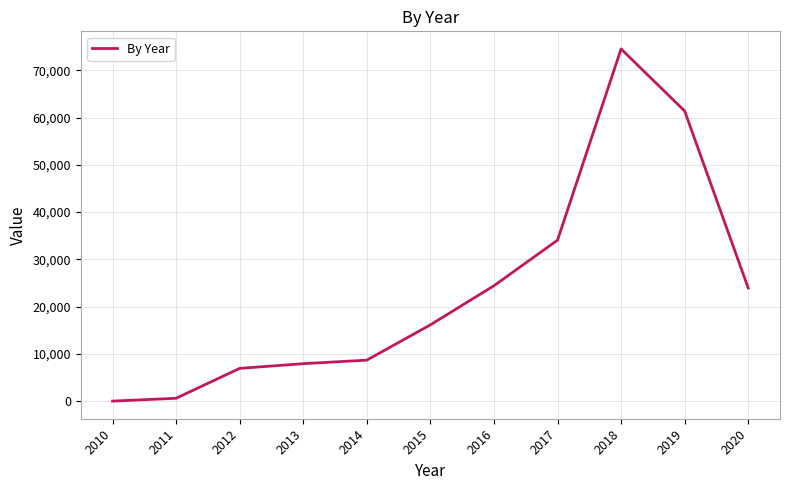

What is the difference between the values at 2016 and 2018?

50115.1